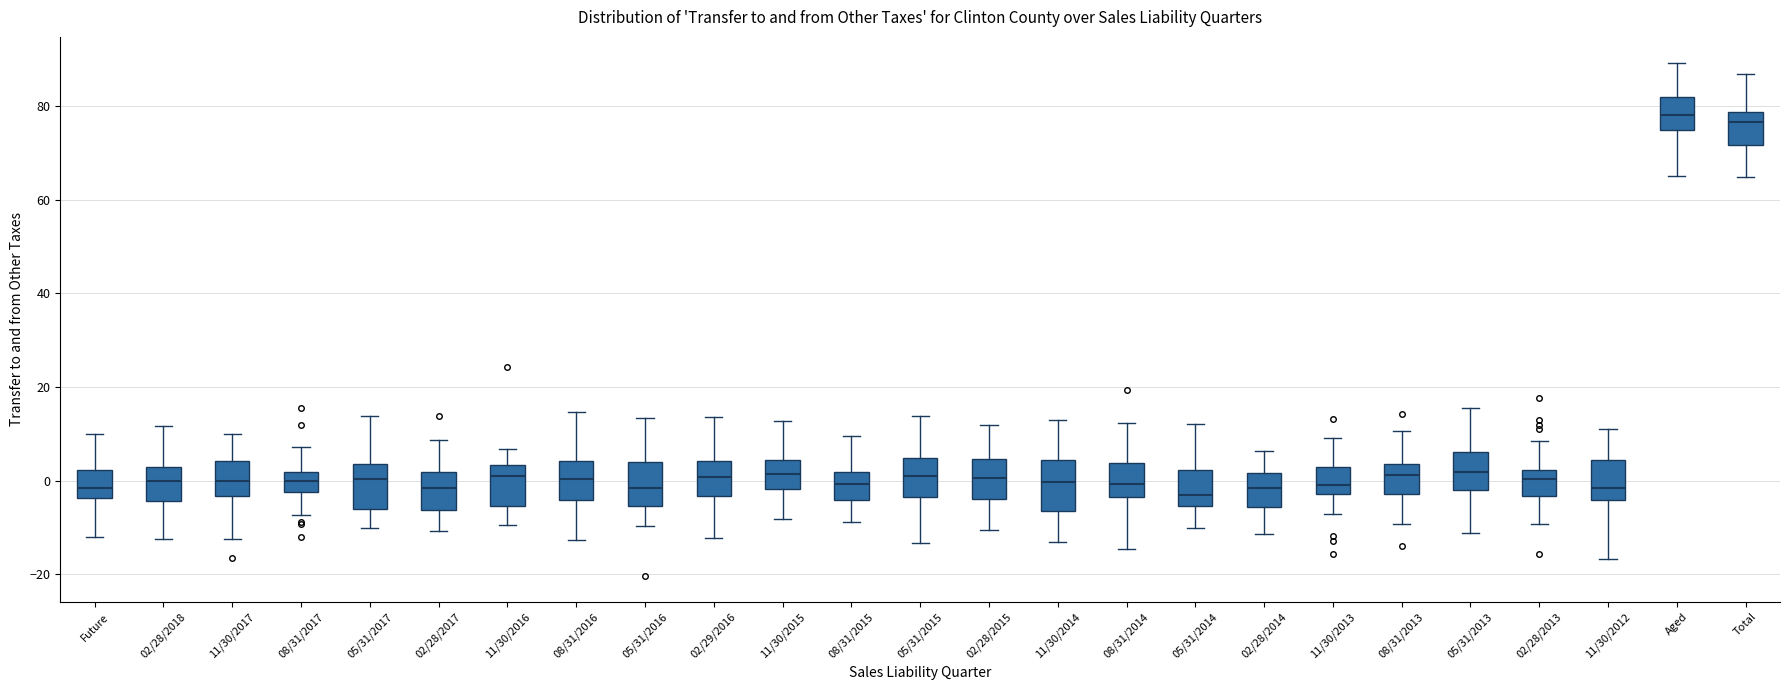

Where is the lower edge of the box for 11/30/2016 on the y-axis? The values are not printed on the chart, so give them approximately, as read against the axis.

-6